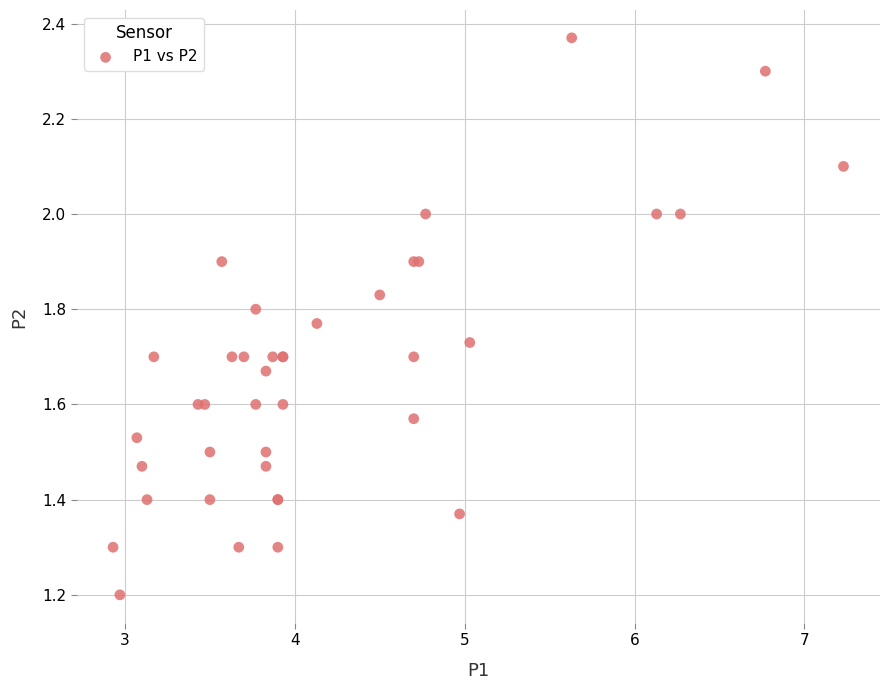

What Y value in the scatter plot is closest to 1?

1.2